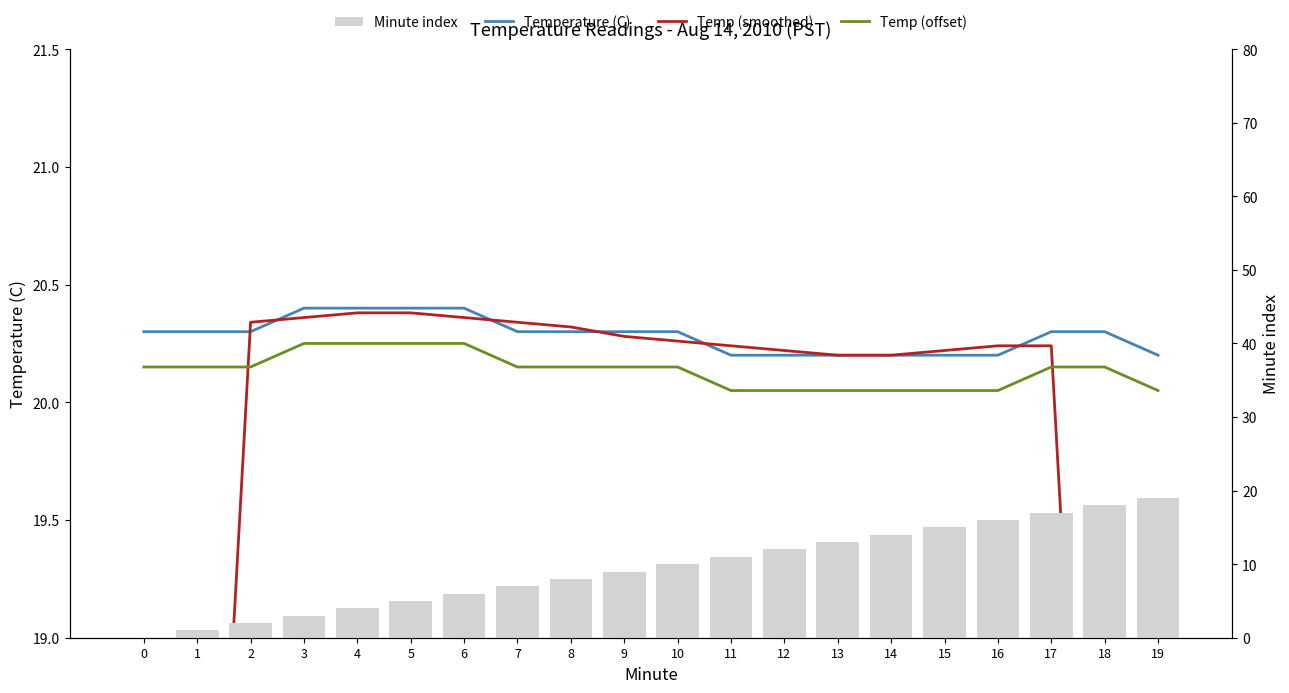

Reading left to right, transcribe all the data shown in this chart.

Temperature (C): 20.3	20.3	20.3	20.4	20.4	20.4	20.4	20.3	20.3	20.3	20.3	20.2	20.2	20.2	20.2	20.2	20.2	20.3	20.3	20.2
Temp (smoothed): 12.2	16.3	20.3	20.4	20.4	20.4	20.4	20.3	20.3	20.3	20.3	20.2	20.2	20.2	20.2	20.2	20.2	20.2	16.2	12.2
Temp (offset): 20.2	20.2	20.2	20.2	20.2	20.2	20.2	20.2	20.2	20.2	20.2	20.1	20.1	20.1	20.1	20.1	20.1	20.2	20.2	20.1
Minute index: 0.0	1.0	2.0	3.0	4.0	5.0	6.0	7.0	8.0	9.0	10.0	11.0	12.0	13.0	14.0	15.0	16.0	17.0	18.0	19.0